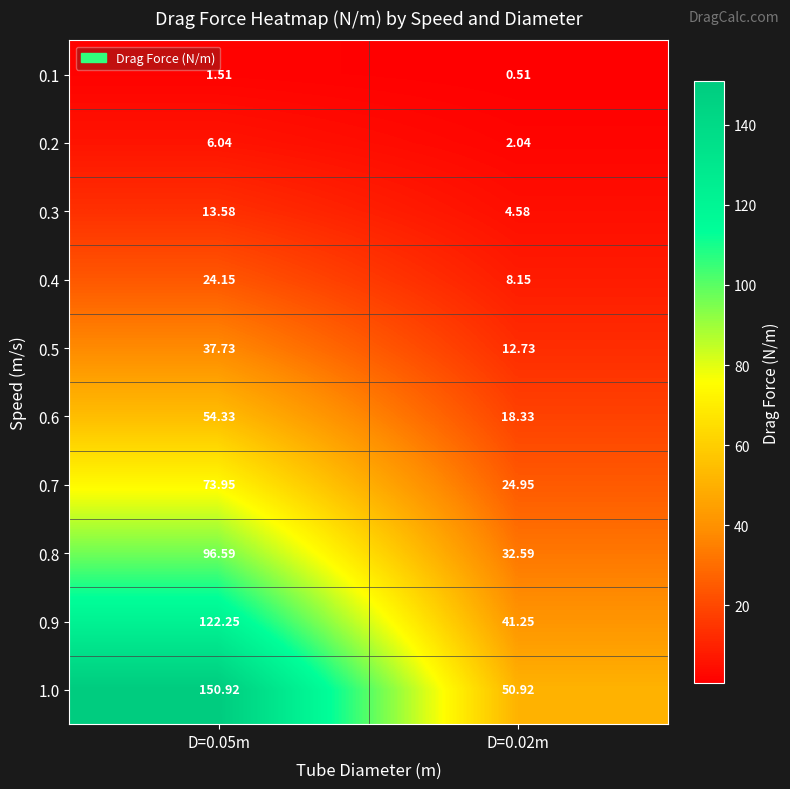

Is the value of 0.5 at D=0.05m greater than the value of 0.1 at D=0.05m?

Yes